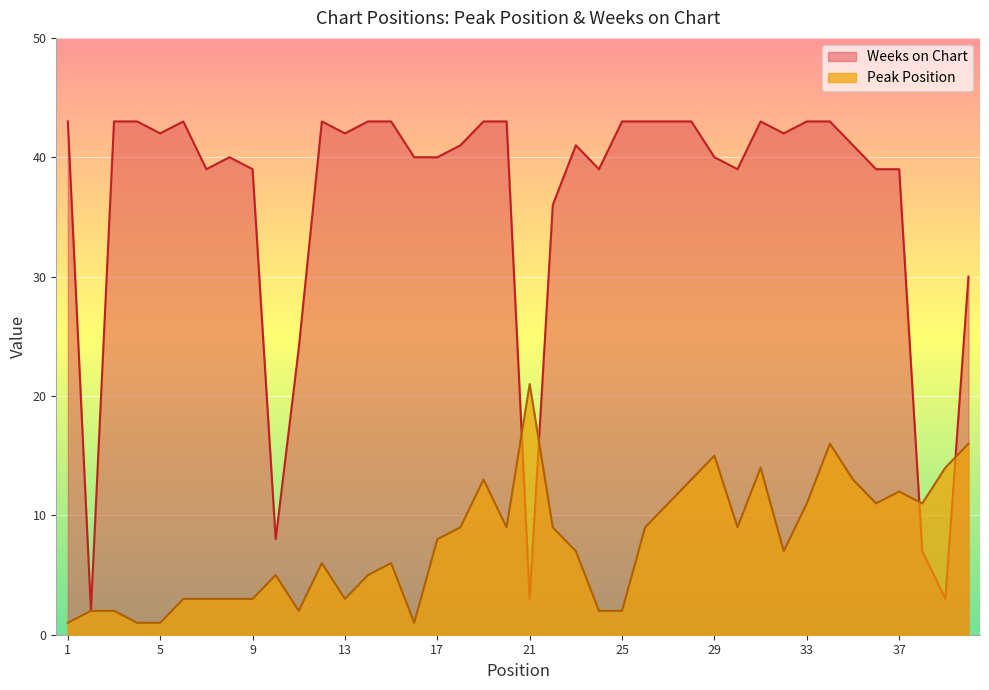

Is it true that Peak Position equals 4 at 36?

False